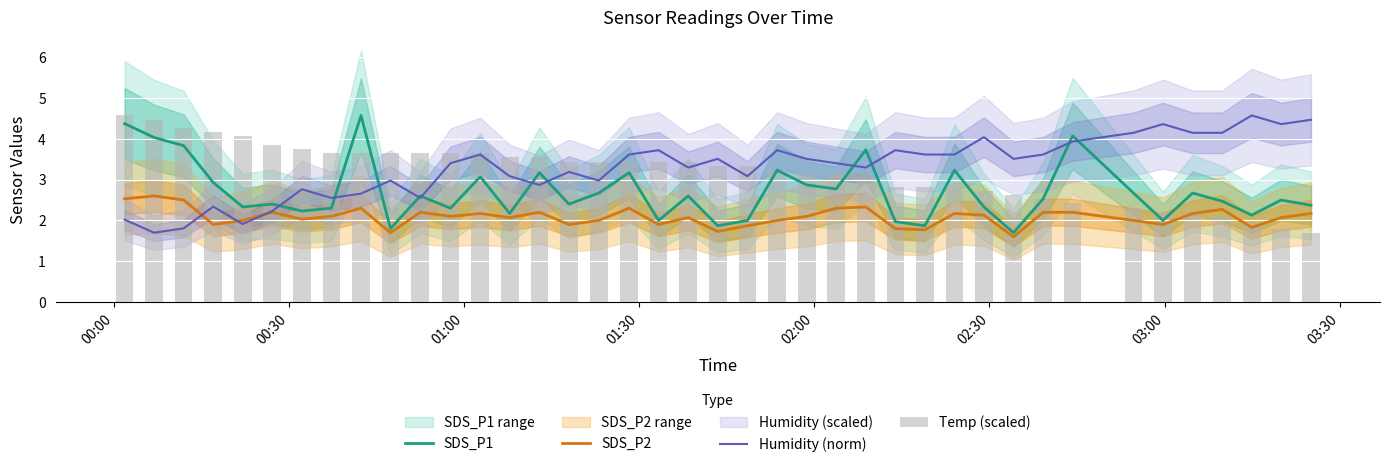

What is the maximum value for SDS_P2?

2.6